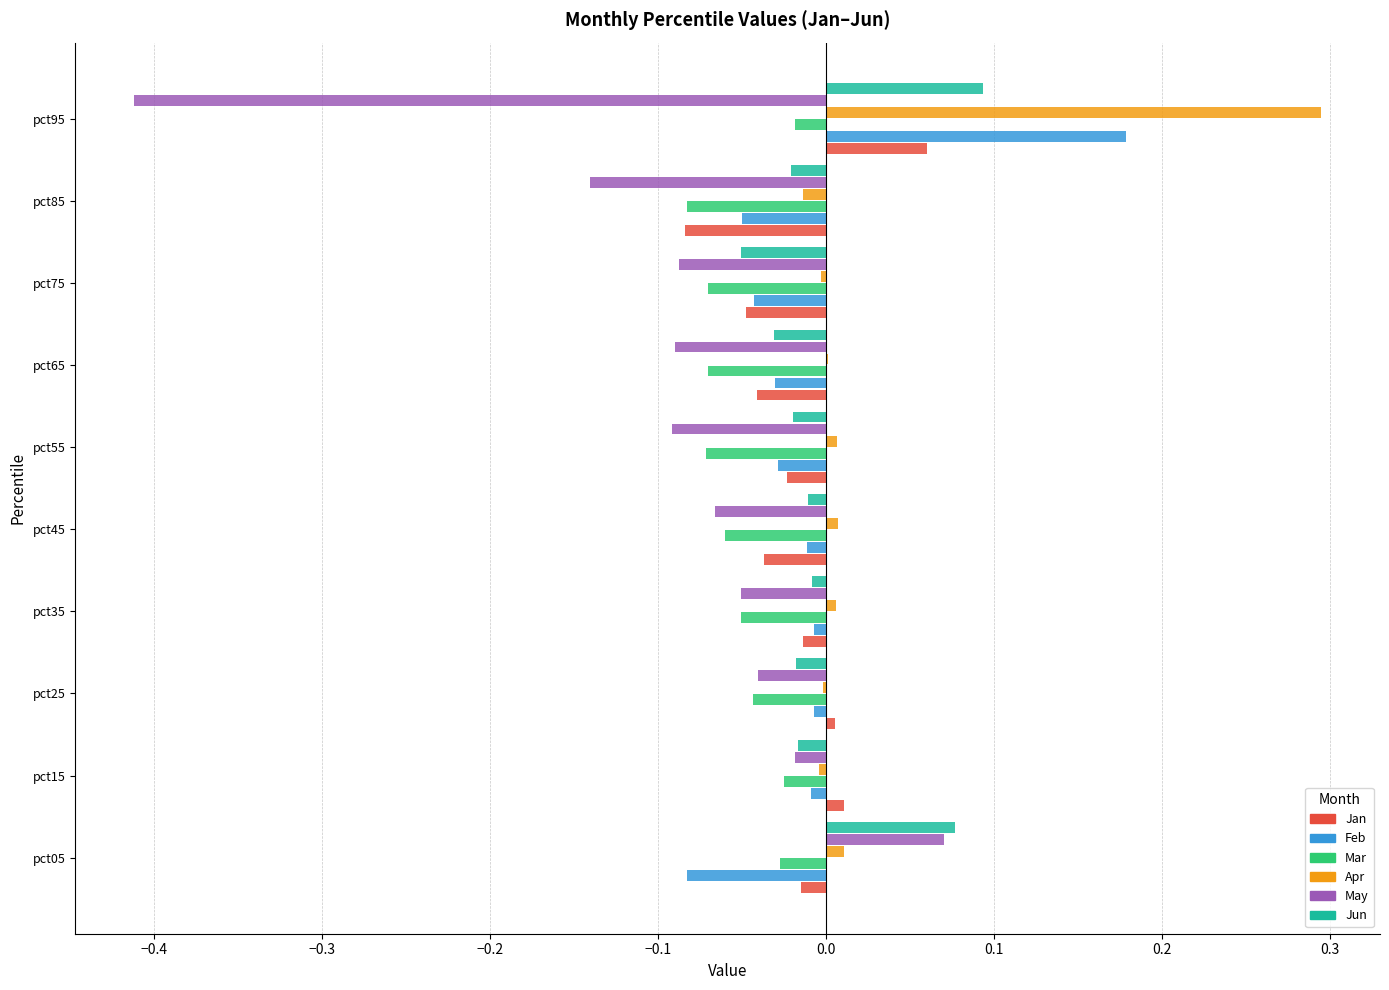

At which category is the sum across all series the highest?

pct95